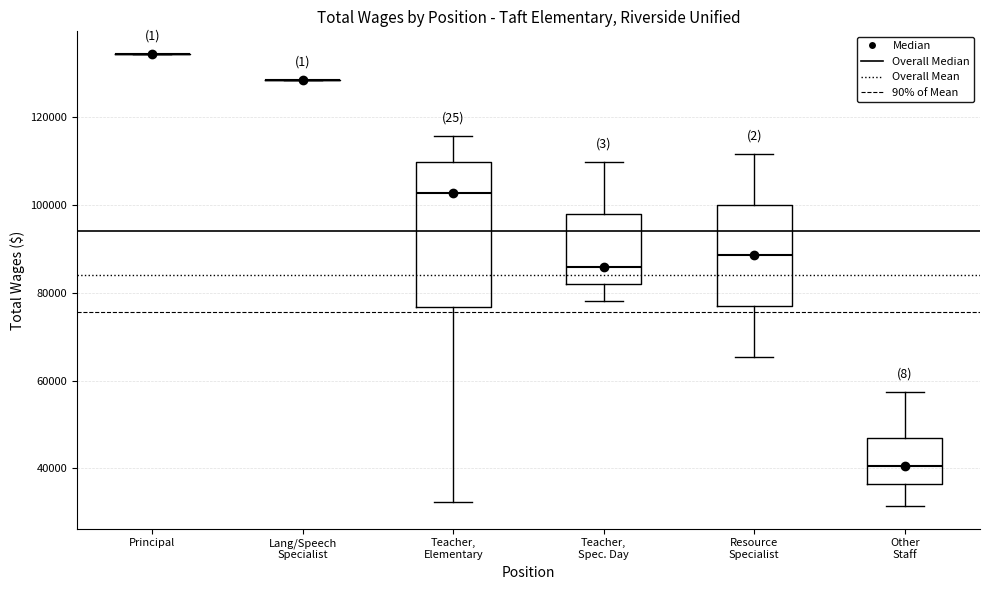

Reading left to right, transcribe this box plot: for each box, give where its median line is, the range the box spans, and where its two whiskers end, as read against the y-axis. The values are not printed on the chart, so give them approximately, as read against the axis.

Principal: box collapsed to a line at 134000, whiskers 134000 to 134000
Lang/Speech Specialist: box collapsed to a line at 128000, whiskers 128000 to 128000
Teacher, Elementary: median 102000, box 76000 to 110000, whiskers 32000 to 116000
Teacher, Spec. Day: median 86000, box 82000 to 98000, whiskers 78000 to 110000
Resource Specialist: median 88000, box 76000 to 100000, whiskers 66000 to 112000
Other Staff: median 40000, box 36000 to 46000, whiskers 32000 to 58000